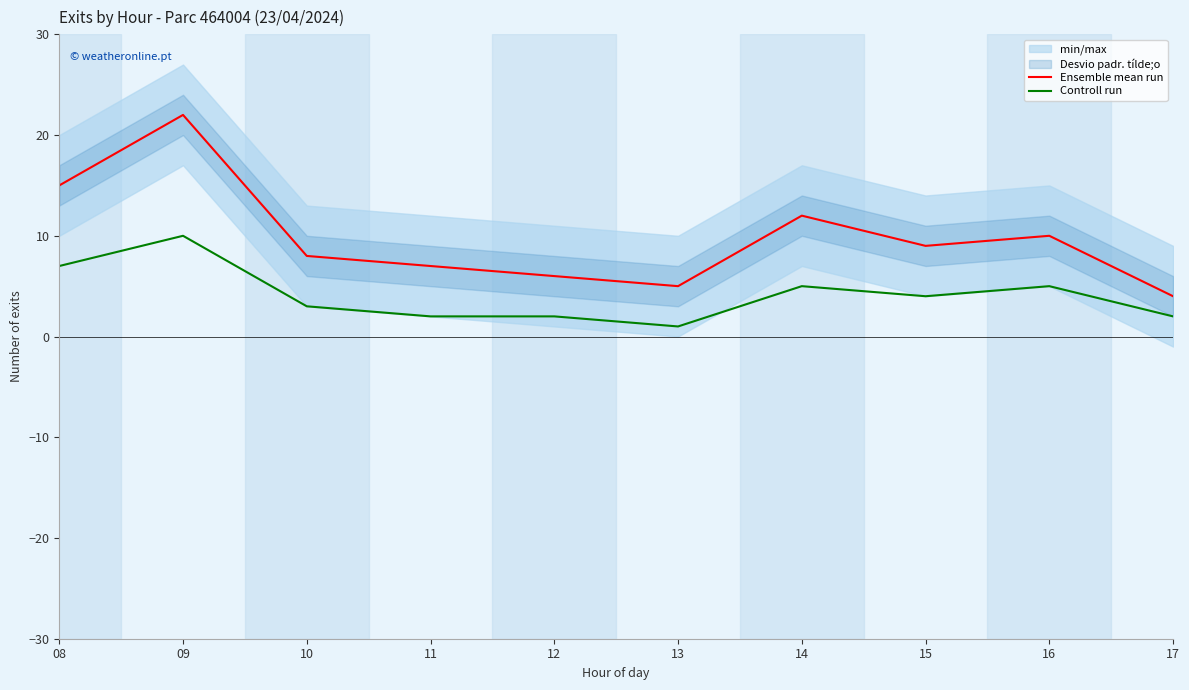

True or false: Controll run and Ensemble mean run cross at least once.

False